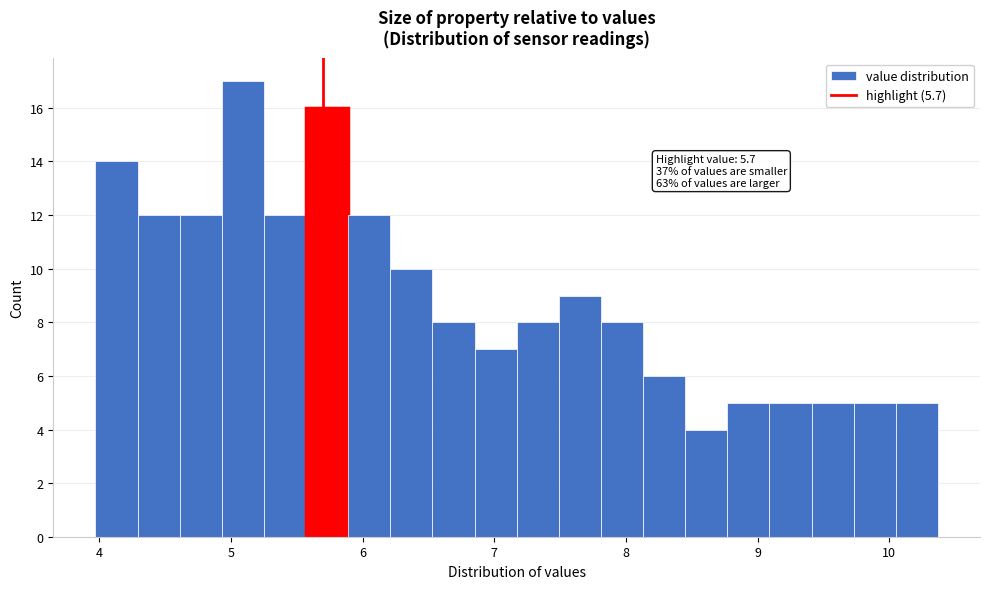

Around what value on the x-axis is the tallest bar? Give the approximate position of its centre, as read against the axis.

5.1